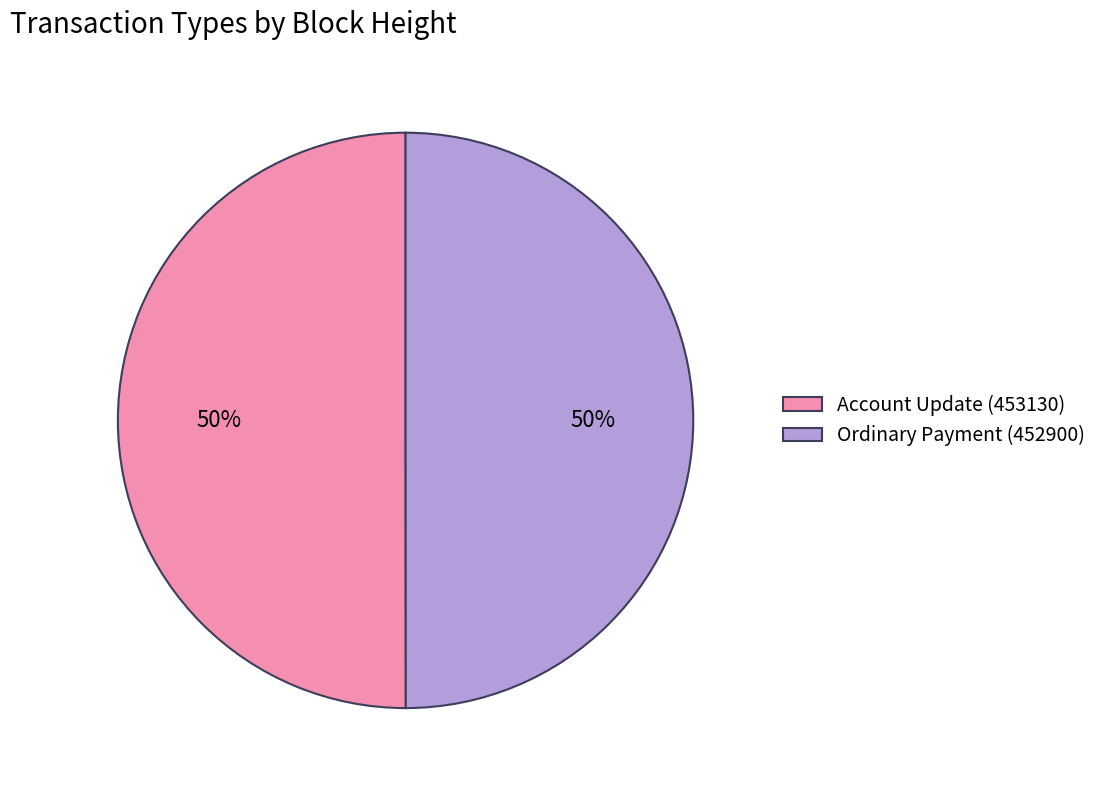

What is the ratio of the value at Account Update (453130) to the value at Ordinary Payment (452900)?

1.0